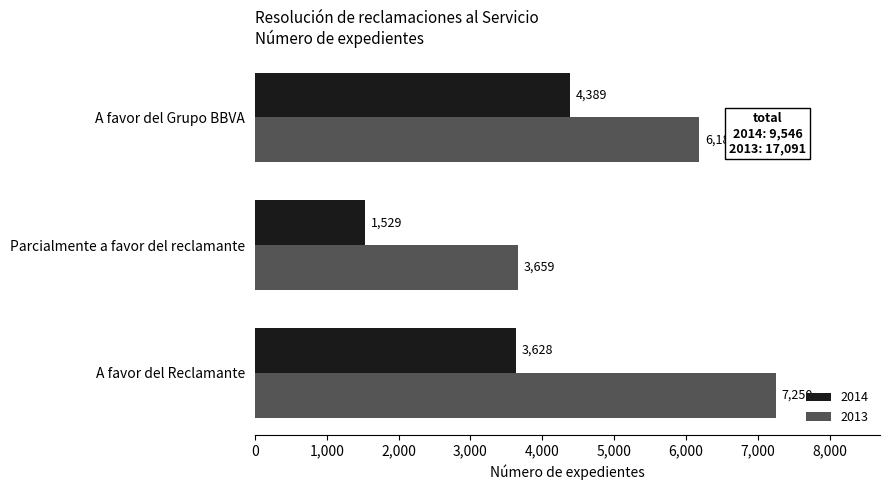

What is the sum of the 2014 values at A favor del Reclamante and Parcialmente a favor del reclamante?

5157